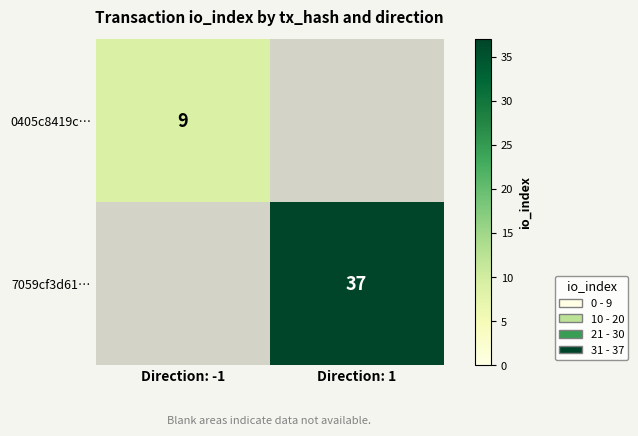

True or false: 7059cf3d61… has a value of 37 at Direction: 1.

True